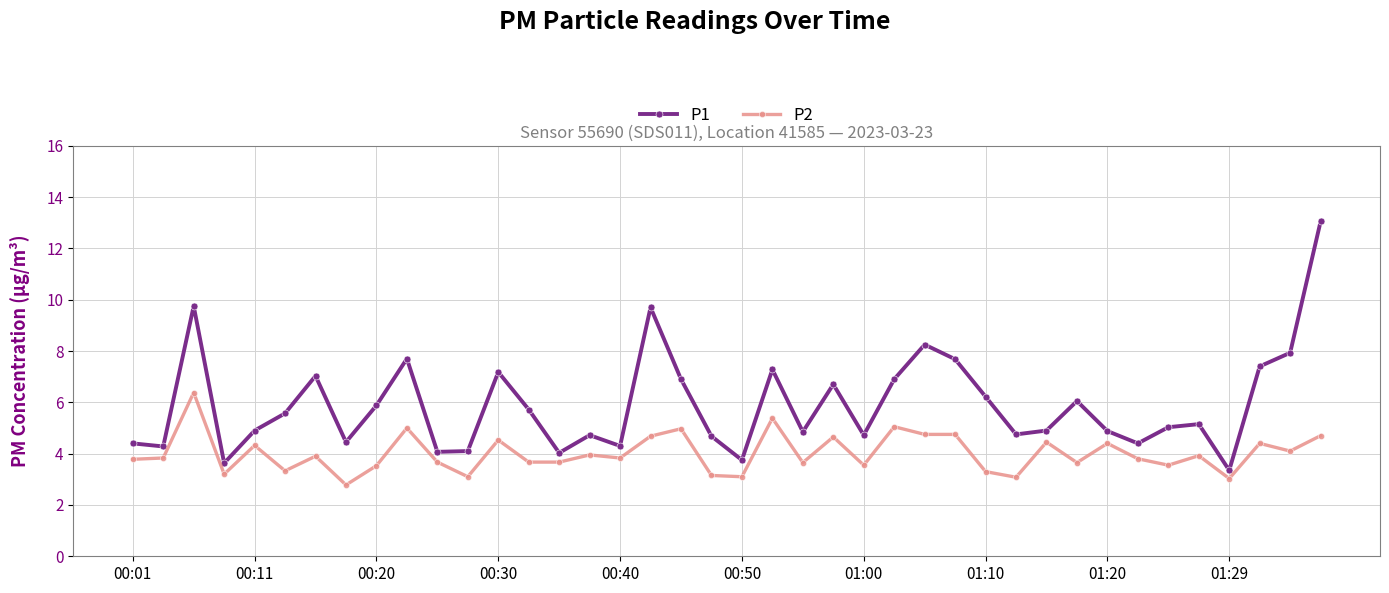

What is the average value of the P1 series?

5.9